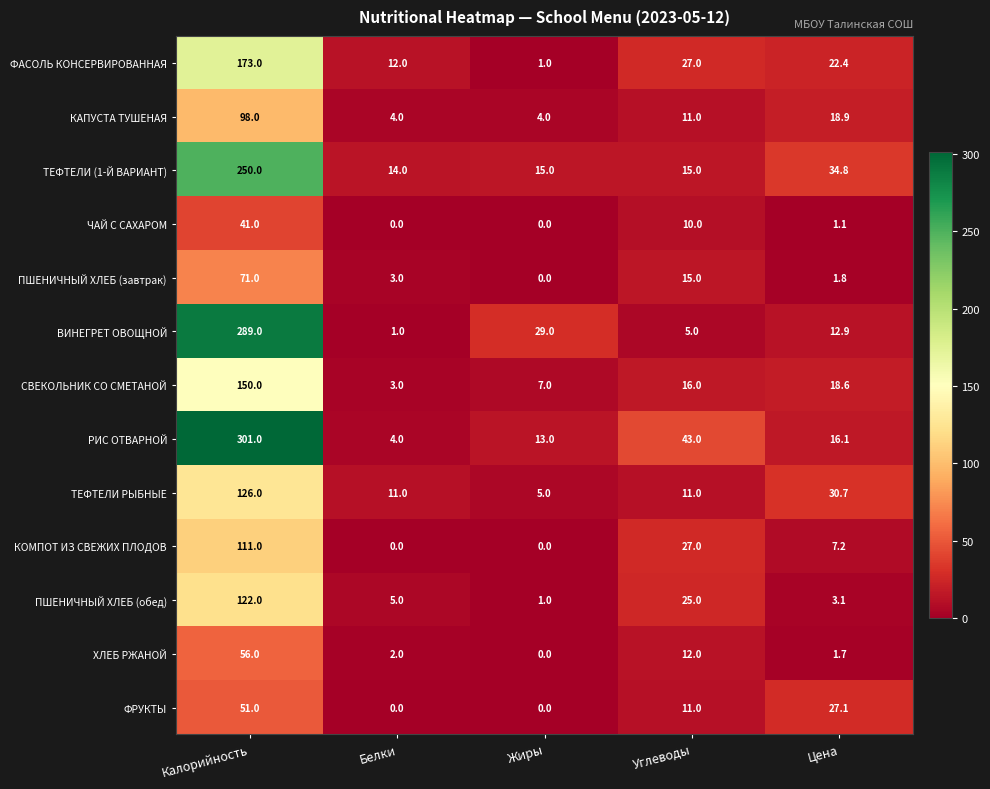

What is the difference between the КОМПОТ ИЗ СВЕЖИХ ПЛОДОВ values at Жиры and Калорийность?

111.0